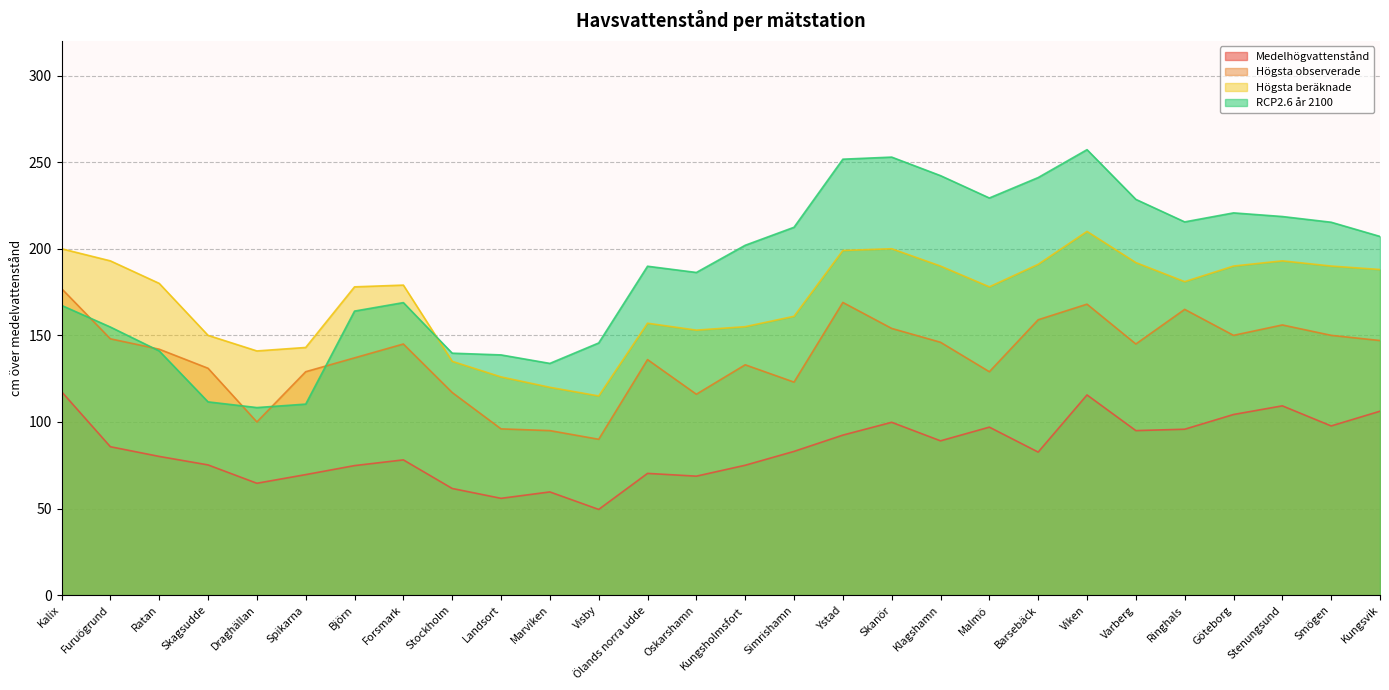

Where does the Högsta observerade series first go above 145?

Kalix